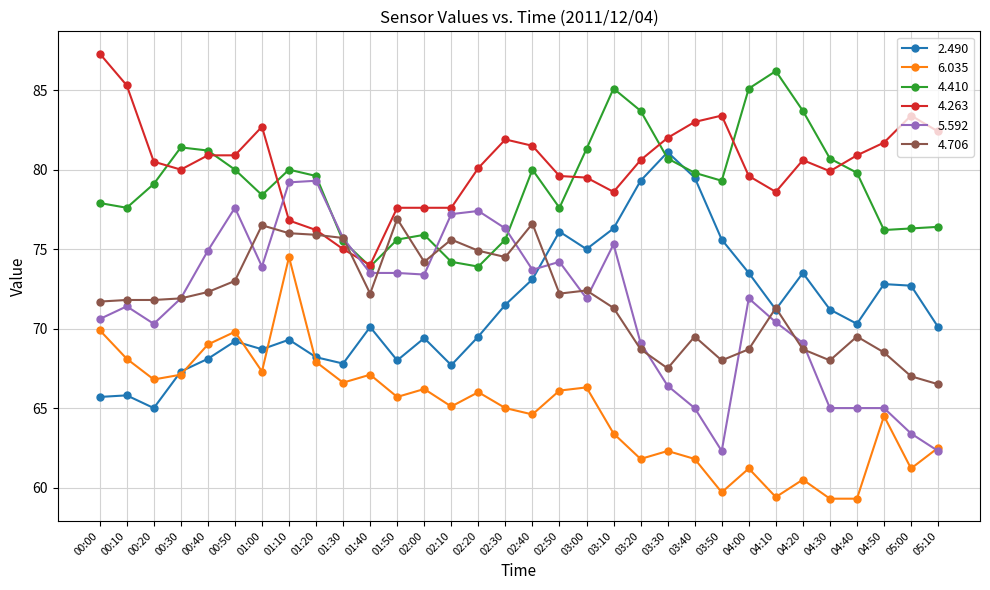

What is the difference between the maximum and second lowest values in the 4.410 series?

12.3